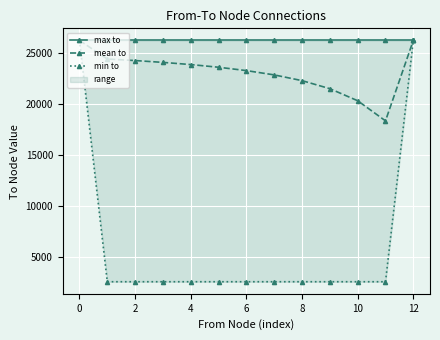

What is the maximum value for mean to?

26277.0